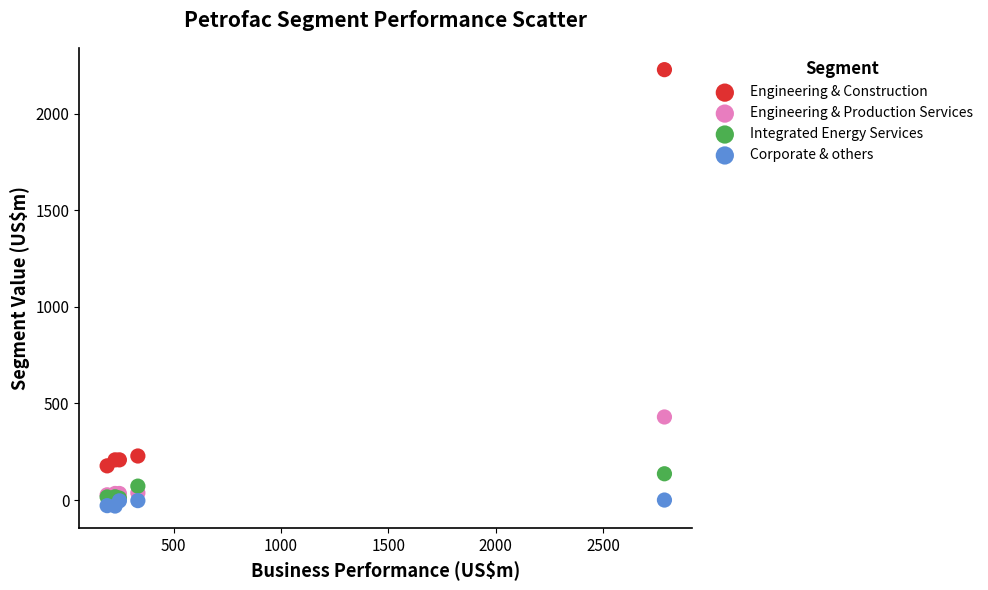

What are all the series names shown in the legend?

Engineering & Construction, Engineering & Production Services, Integrated Energy Services, Corporate & others